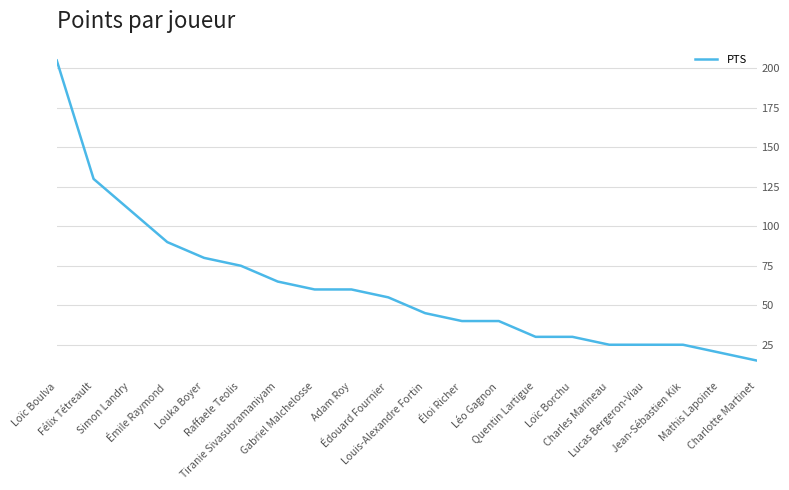

What is the smallest value displayed?

15